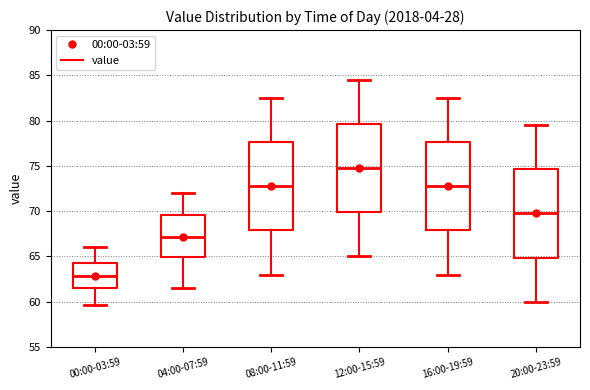

Reading left to right, transcribe this box plot: for each box, give where its median line is, the range the box spans, and where its two whiskers end, as read against the y-axis. The values are not printed on the chart, so give them approximately, as read against the axis.

00:00-03:59: median 63.0, box 61.5 to 64.5, whiskers 59.5 to 66.0
04:00-07:59: median 67.0, box 65.0 to 69.5, whiskers 61.5 to 72.0
08:00-11:59: median 73.0, box 68.0 to 77.5, whiskers 63.0 to 82.5
12:00-15:59: median 75.0, box 70.0 to 79.5, whiskers 65.0 to 84.5
16:00-19:59: median 73.0, box 68.0 to 77.5, whiskers 63.0 to 82.5
20:00-23:59: median 70.0, box 65.0 to 74.5, whiskers 60.0 to 79.5